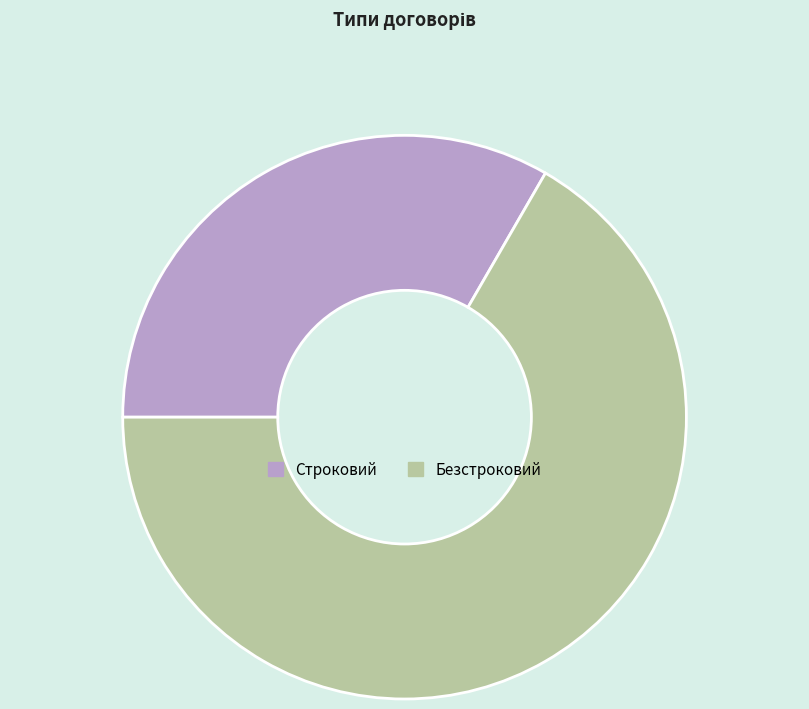

How many segments does this pie chart have?

2